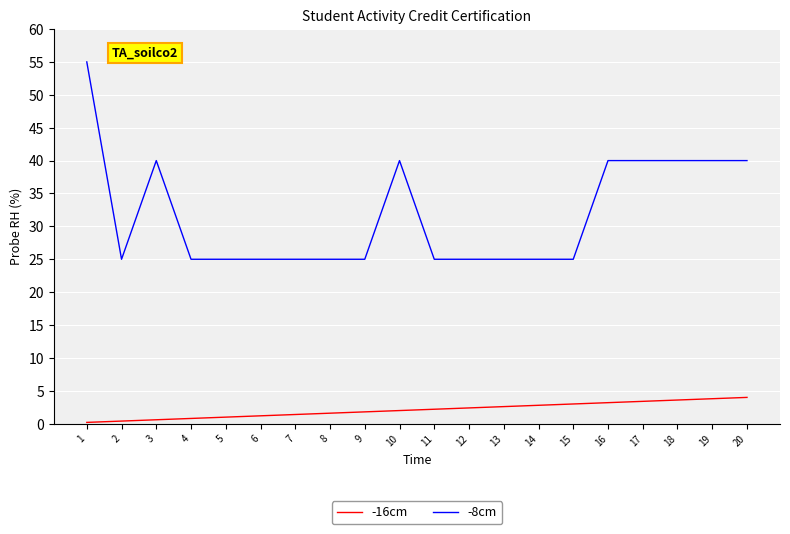

What is the difference between the -16cm values at 8 and 20?

2.4